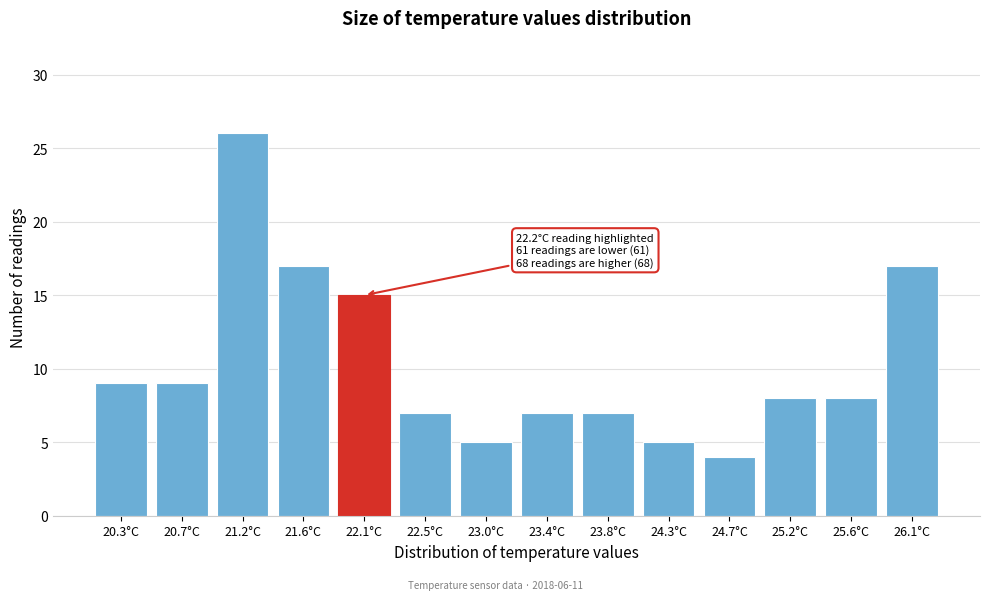

Reading right to left, what are all the values shown in this chart?

26.1°C=17	25.6°C=8	25.2°C=8	24.7°C=4	24.3°C=5	23.8°C=7	23.4°C=7	23.0°C=5	22.5°C=7	22.1°C=15	21.6°C=17	21.2°C=26	20.7°C=9	20.3°C=9